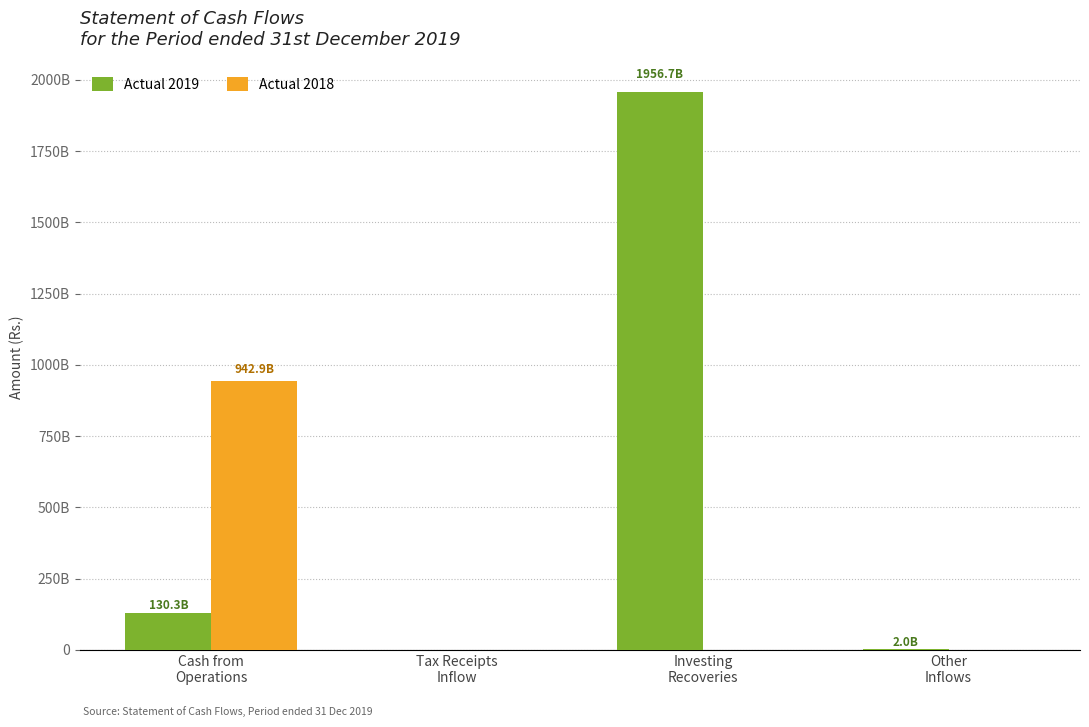

Are the bars grouped side by side (vs. stacked)?

Yes